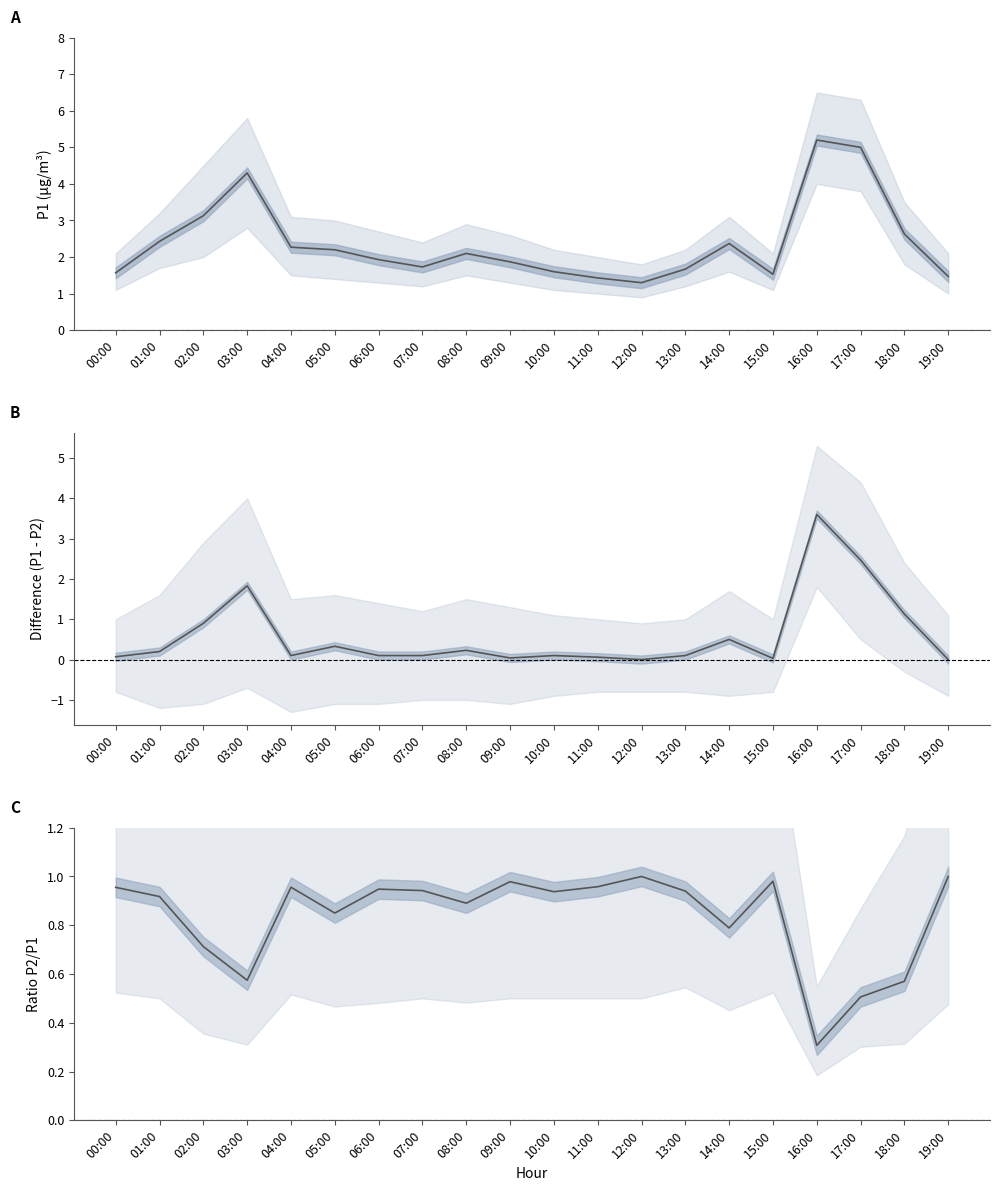

How many categories are shown in the chart?

20